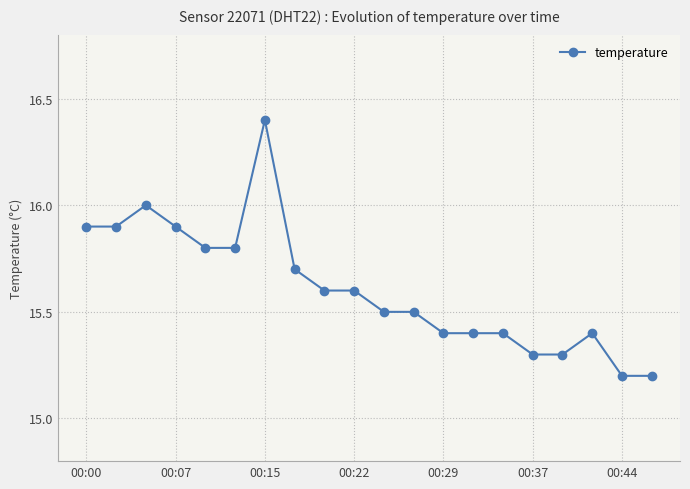

True or false: the data has more than 2 interior local peaks.

True